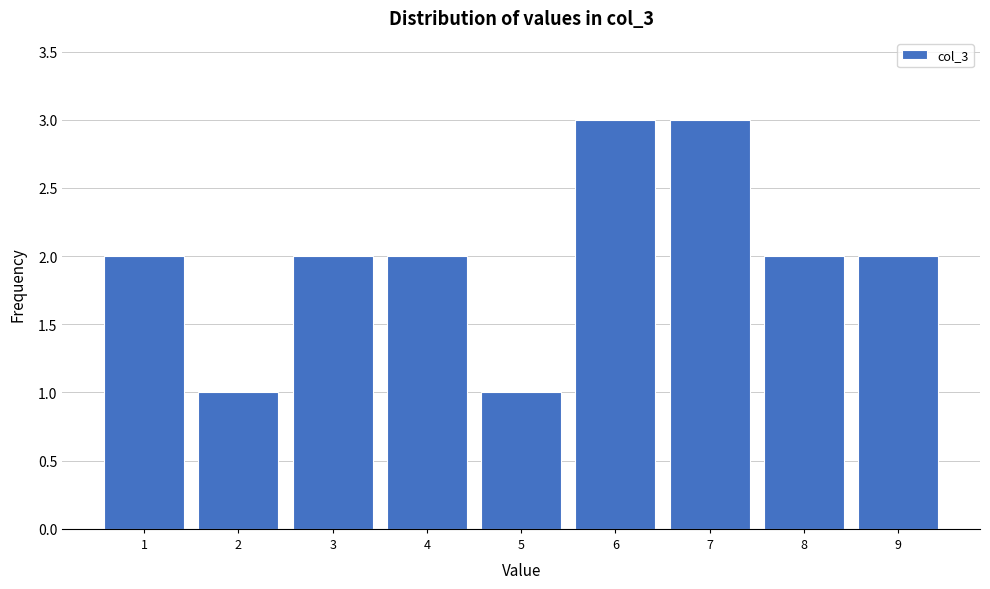

Reading left to right, list every bar in this chart as the range it spans on the x-axis followed by its height. The values are not printed on the chart, so give them approximately, as read against the axis.

0.5 to 1.5: 2
1.5 to 2.5: 1
2.5 to 3.5: 2
3.5 to 4.5: 2
4.5 to 5.5: 1
5.5 to 6.5: 3
6.5 to 7.5: 3
7.5 to 8.5: 2
8.5 to 9.5: 2